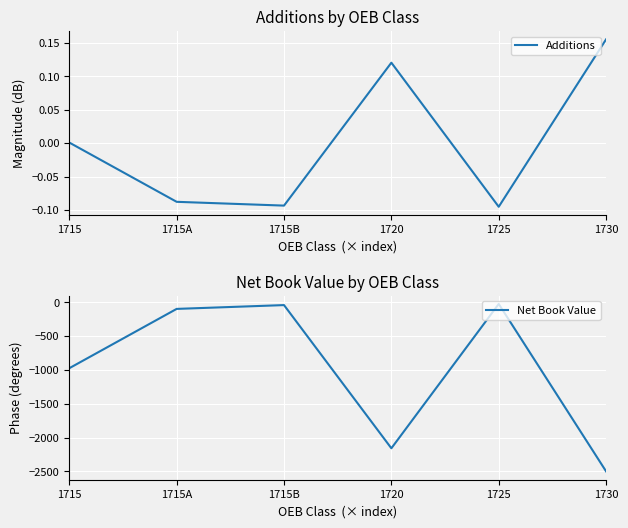

What is the value of the Additions point at the 5th from the left?

-0.1